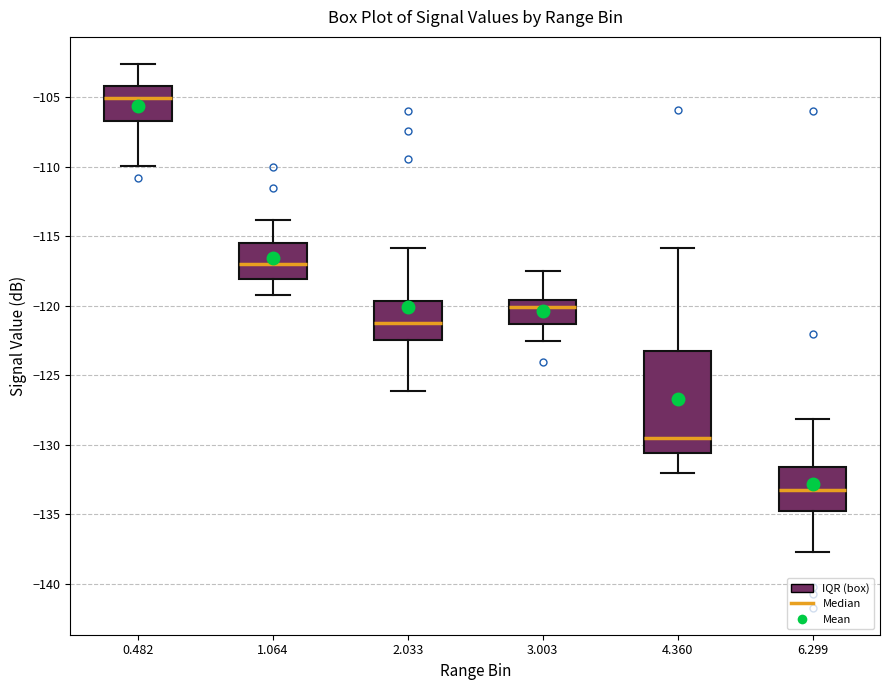

Reading left to right, read every box against the y-axis: the position of its median line, the range the box covers, and the ends of its whiskers. The values are not printed on the chart, so give them approximately, as read against the axis.

0.482: median -105.0, box -106.5 to -104.0, whiskers -110.0 to -102.5
1.064: median -117.0, box -118.0 to -115.5, whiskers -119.0 to -114.0
2.033: median -121.0, box -122.5 to -119.5, whiskers -126.0 to -116.0
3.003: median -120.0, box -121.5 to -119.5, whiskers -122.5 to -117.5
4.360: median -129.5, box -130.5 to -123.0, whiskers -132.0 to -116.0
6.299: median -133.0, box -134.5 to -131.5, whiskers -137.5 to -128.0